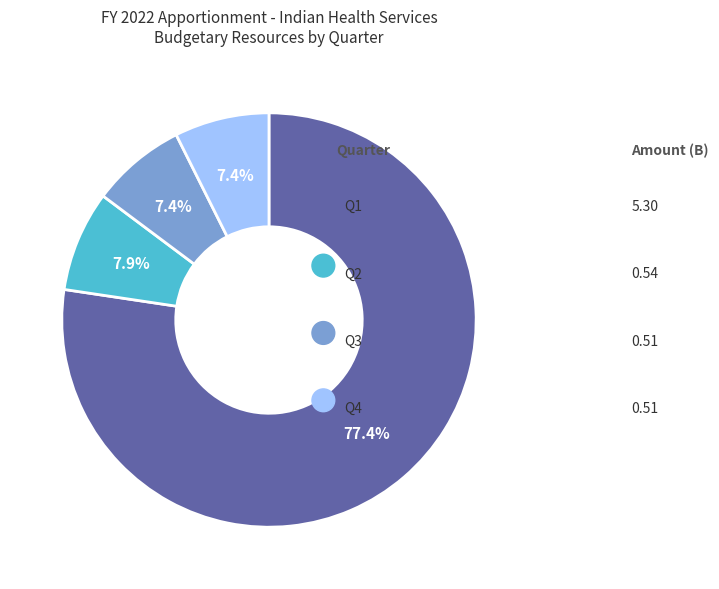

Does any single category account for the majority?

Yes